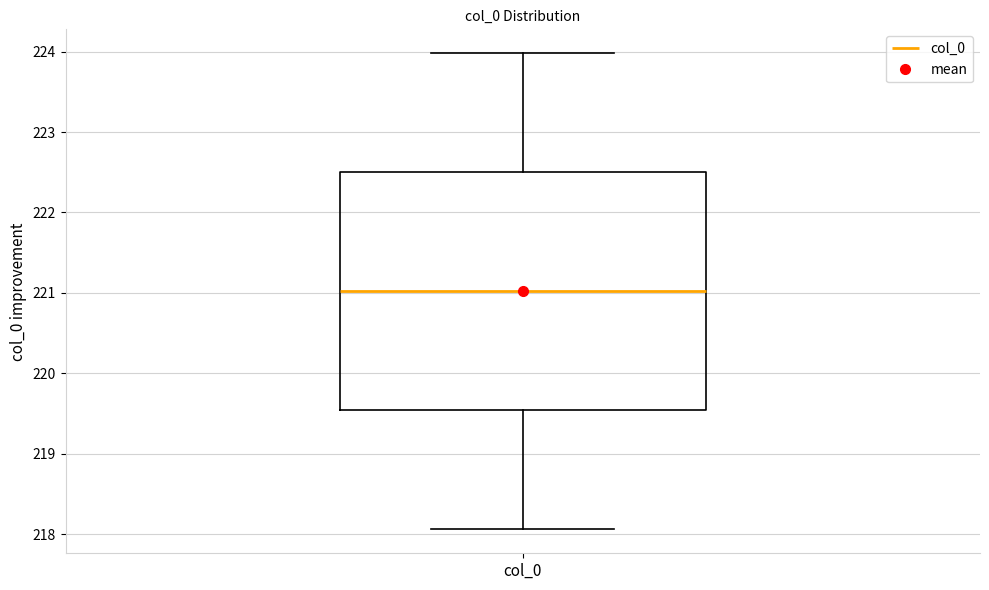

Read this box plot against the y-axis: the position of the median line, the range covered by the box, and the ends of both whiskers. The values are not printed on the chart, so give them approximately, as read against the axis.

median 221.0, box 219.5 to 222.5, whiskers 218.1 to 224.0